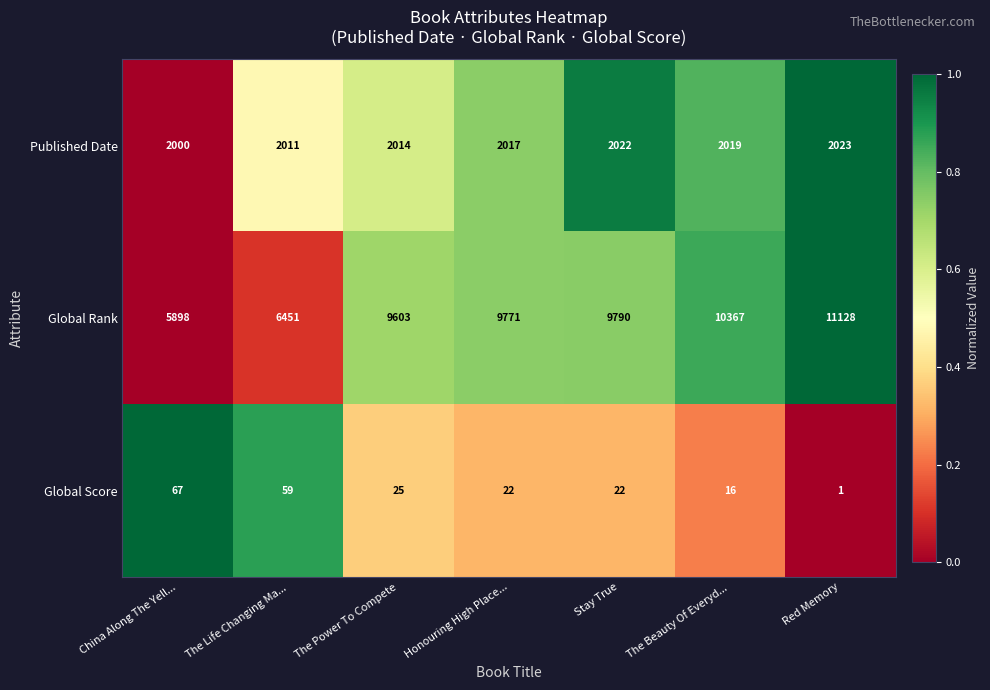

What is the sum of all Global Rank values?

63008